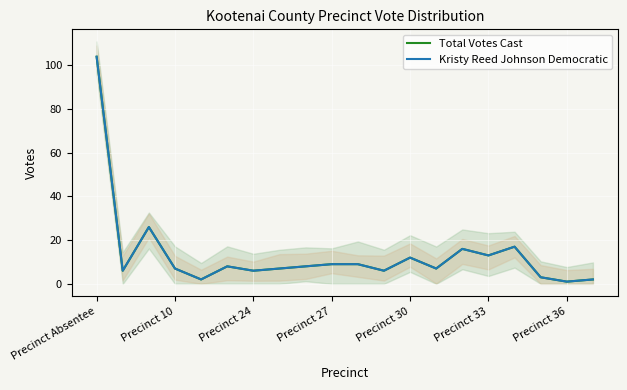

Which category has the highest value across all series?

Precinct Absentee